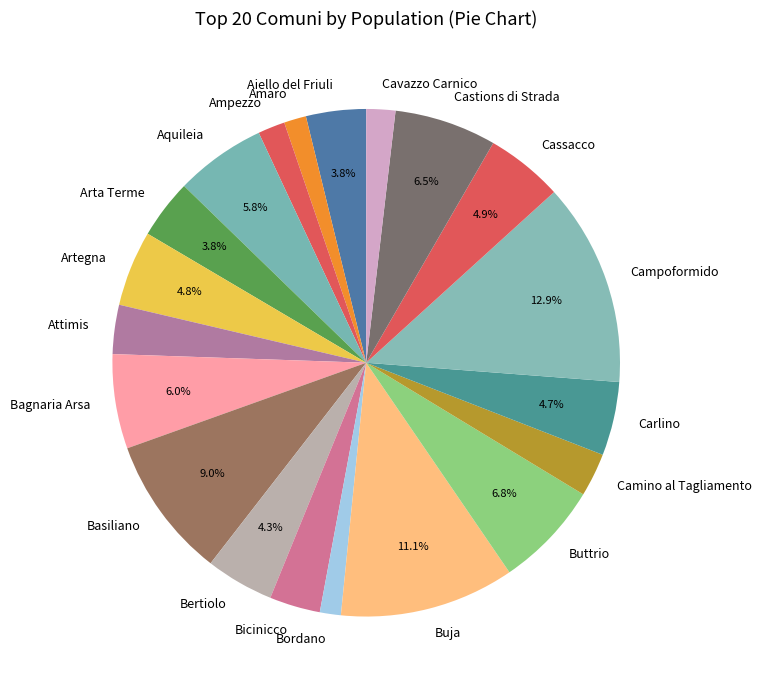

True or false: Campoformido accounts for 6% of the total.

False